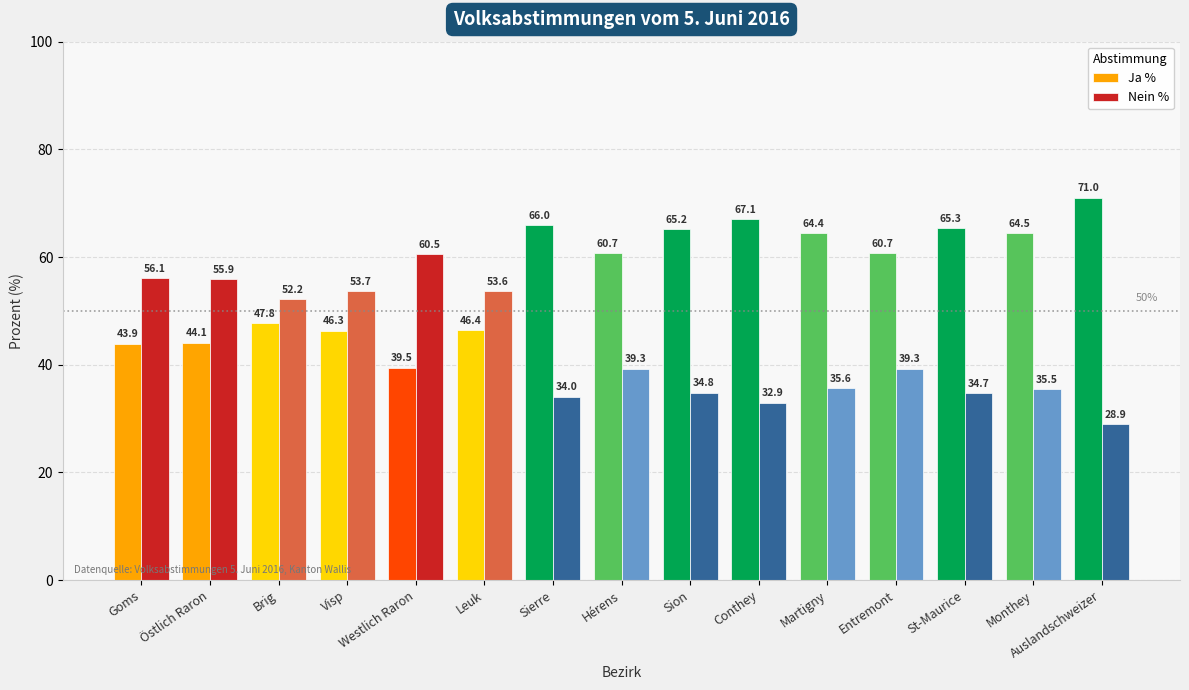

How many bars are there in each group?

2